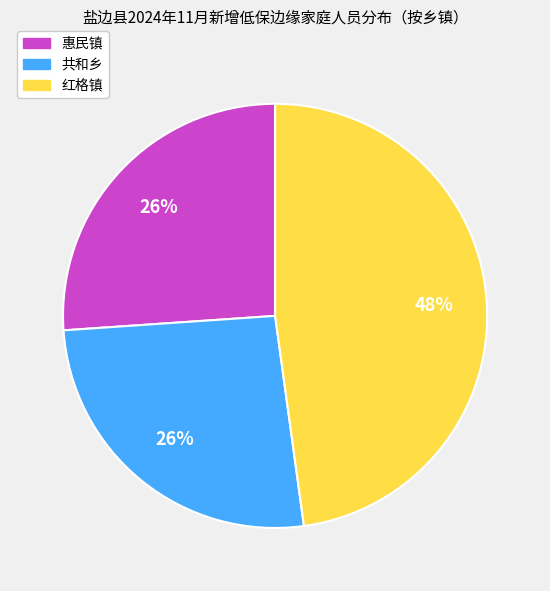

Is 共和乡 the majority of the pie?

No